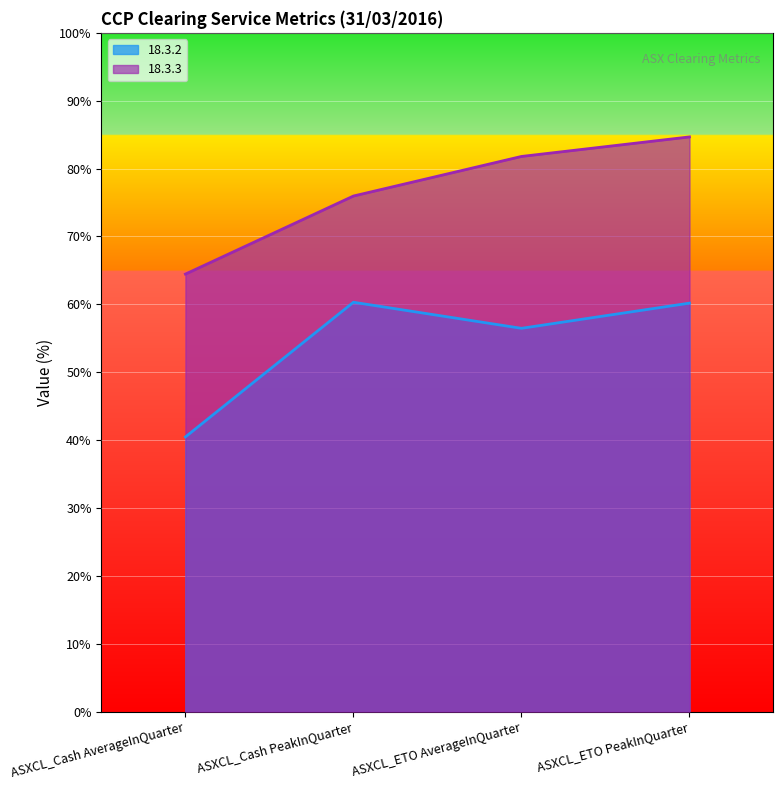

How many interior local peaks does the 18.3.2 series have?

1